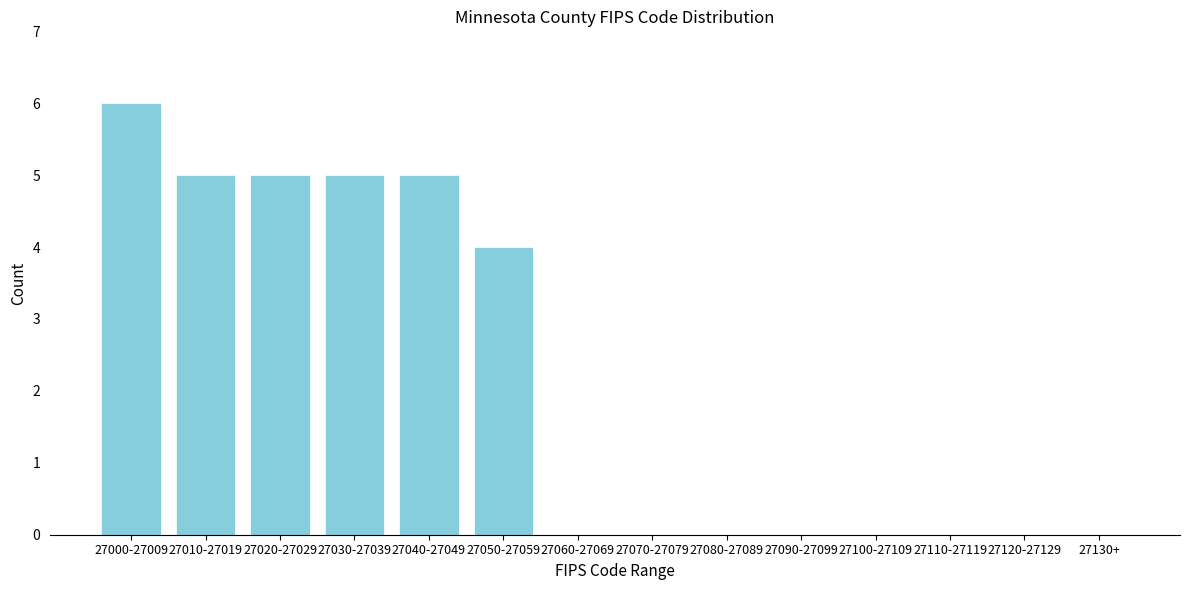

Reading right to left, extract all data points from this chart.

27130+=0	27120-27129=0	27110-27119=0	27100-27109=0	27090-27099=0	27080-27089=0	27070-27079=0	27060-27069=0	27050-27059=4	27040-27049=5	27030-27039=5	27020-27029=5	27010-27019=5	27000-27009=6